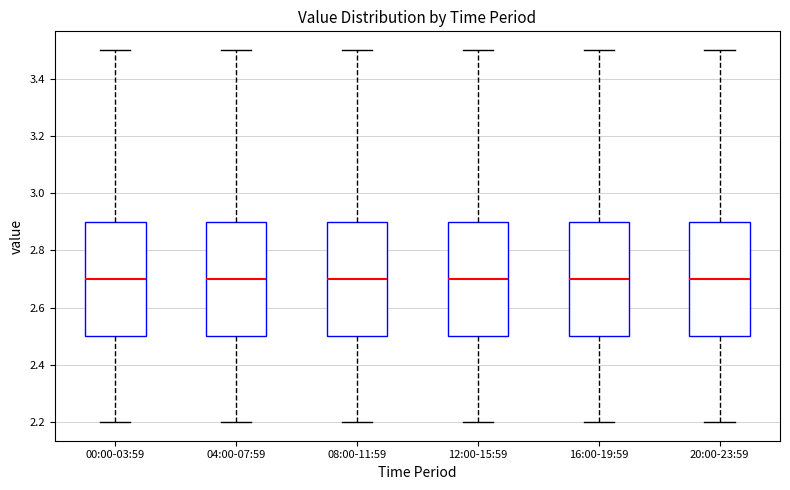

Where is the upper edge of the box for 08:00-11:59 on the y-axis? The values are not printed on the chart, so give them approximately, as read against the axis.

2.9